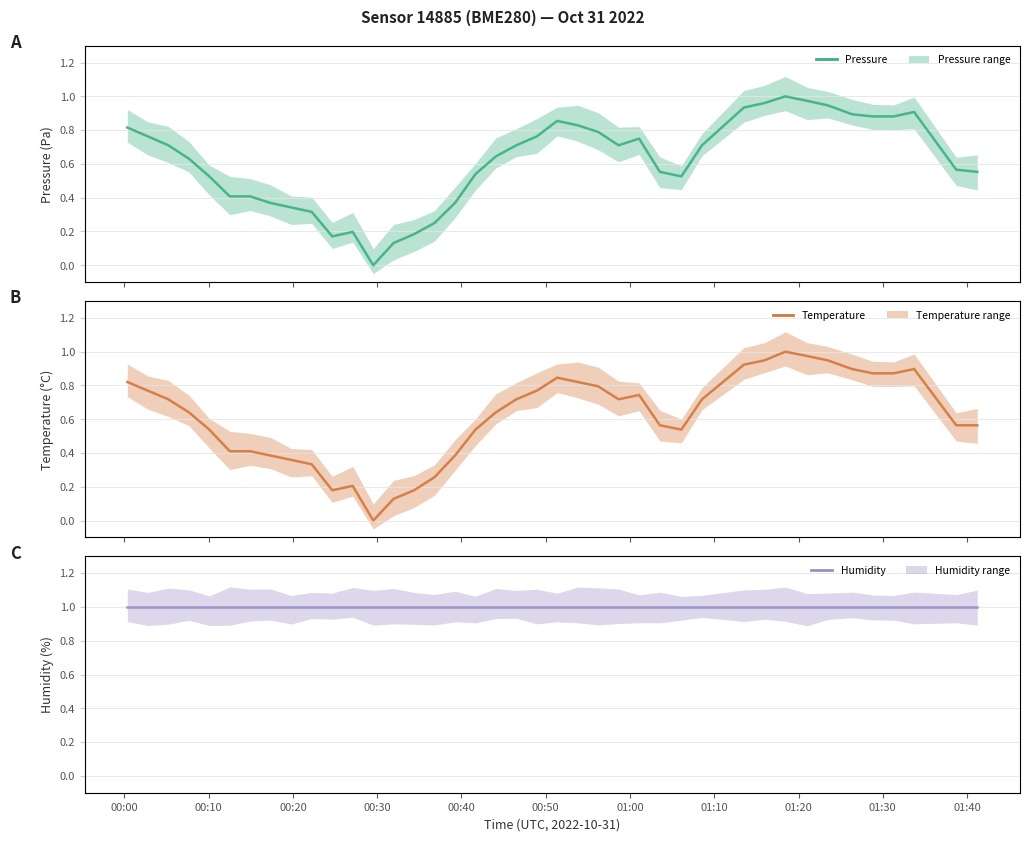

How many values in the pressure series exceed 0?

39